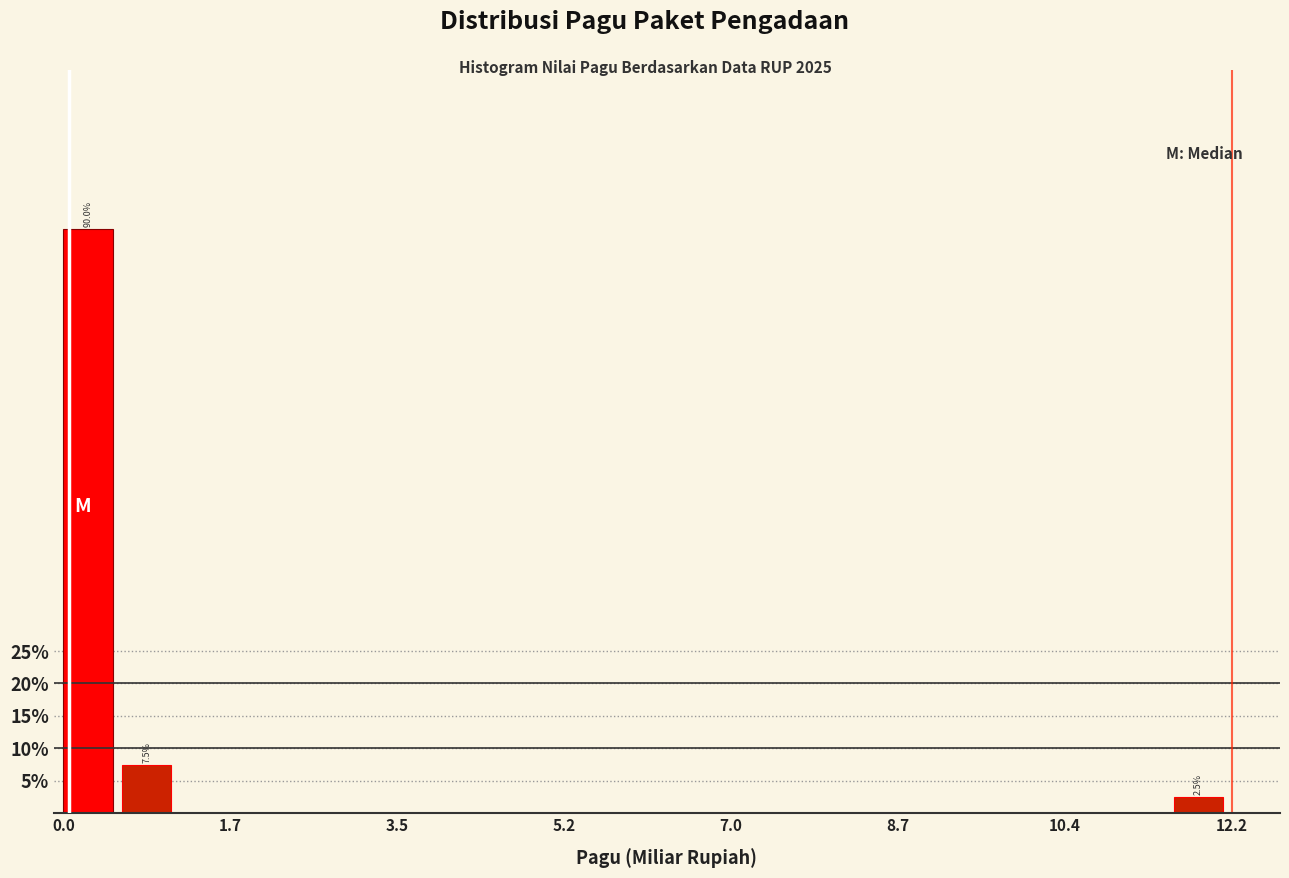

Read against the x-axis, roughly where is the centre of the tallest bar?

0.2